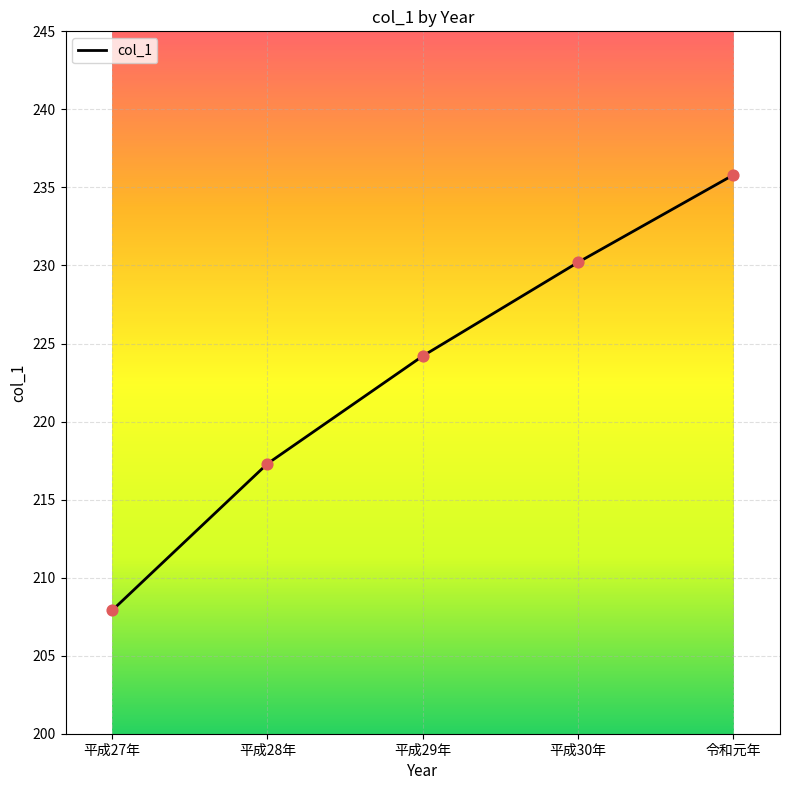

Between 平成30年 and 令和元年, which is larger?

令和元年